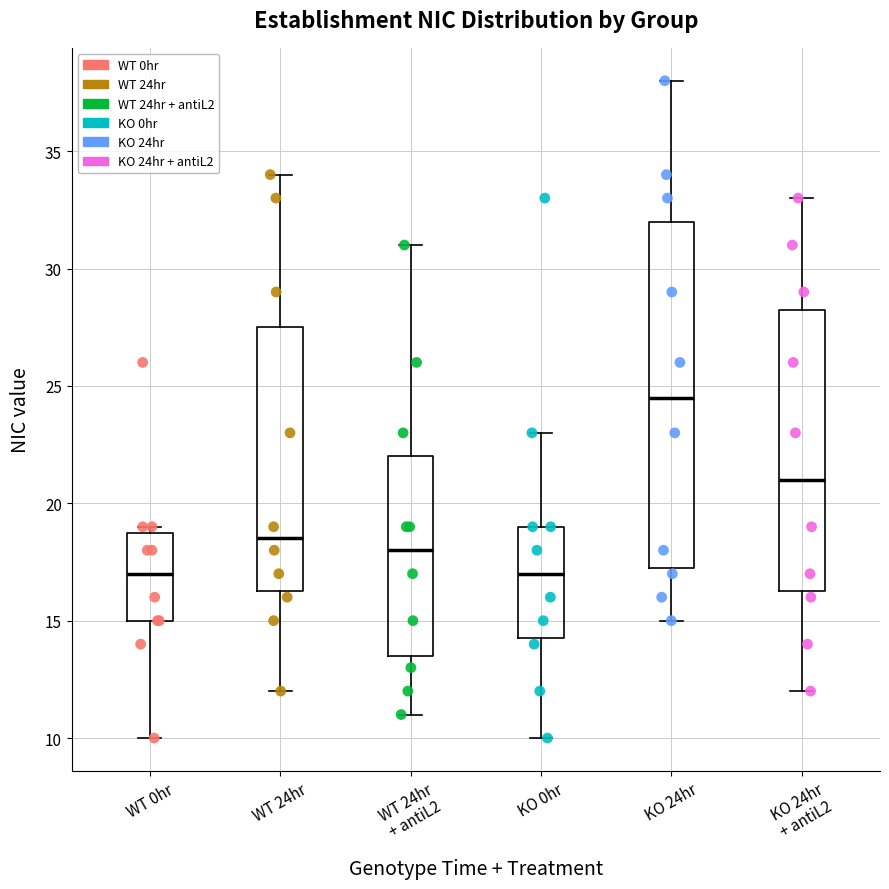

Reading left to right, read every box against the y-axis: the position of its median line, the range the box covers, and the ends of its whiskers. The values are not printed on the chart, so give them approximately, as read against the axis.

WT 0hr: median 17.0, box 15.0 to 19.0, whiskers 10.0 to 19.0 (just above the box's upper edge)
WT 24hr: median 18.5, box 16.5 to 27.5, whiskers 12.0 to 34.0
WT 24hr + antiL2: median 18.0, box 13.5 to 22.0, whiskers 11.0 to 31.0
KO 0hr: median 17.0, box 14.5 to 19.0, whiskers 10.0 to 23.0
KO 24hr: median 24.5, box 17.5 to 32.0, whiskers 15.0 to 38.0
KO 24hr + antiL2: median 21.0, box 16.5 to 28.5, whiskers 12.0 to 33.0